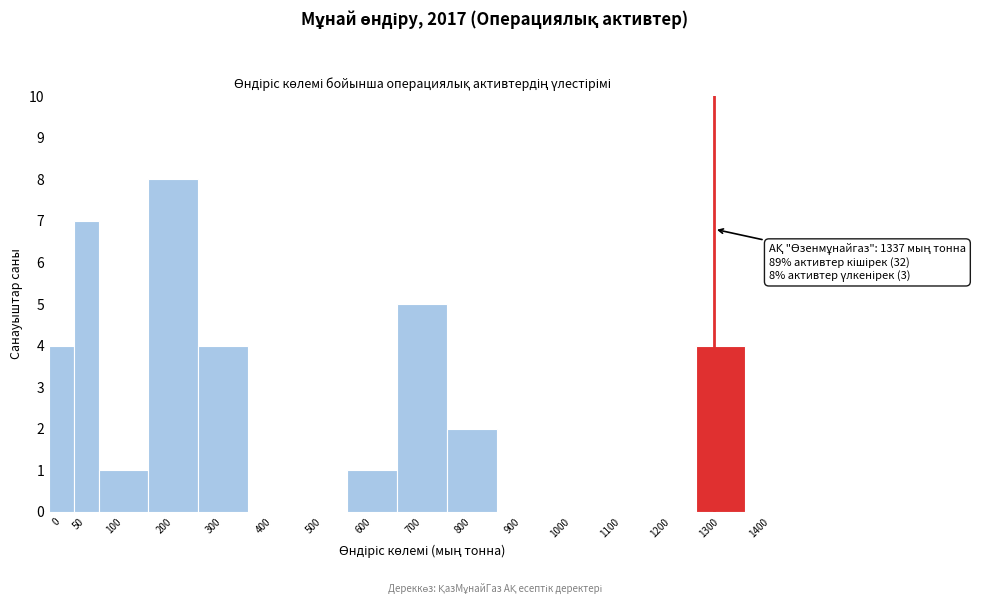

Which has a higher value, 100 or 1200?

100